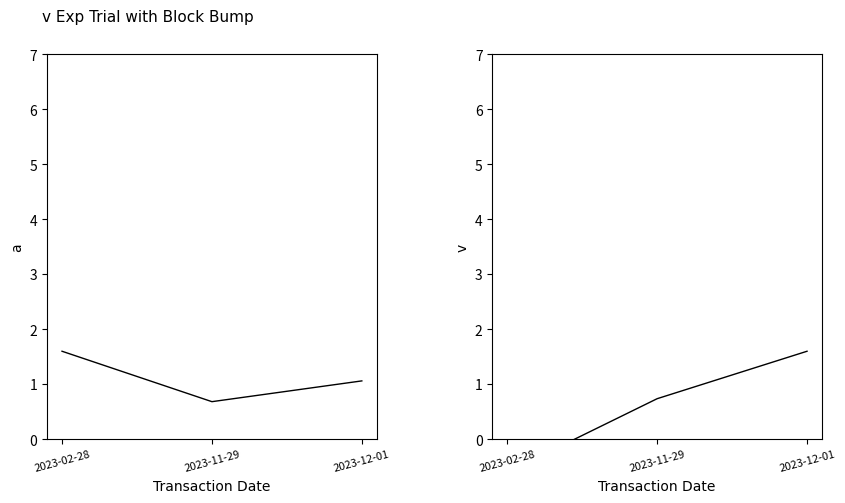

The value of pctchgSharesOwned at 2023-11-29 is 0.5. True or false?

False